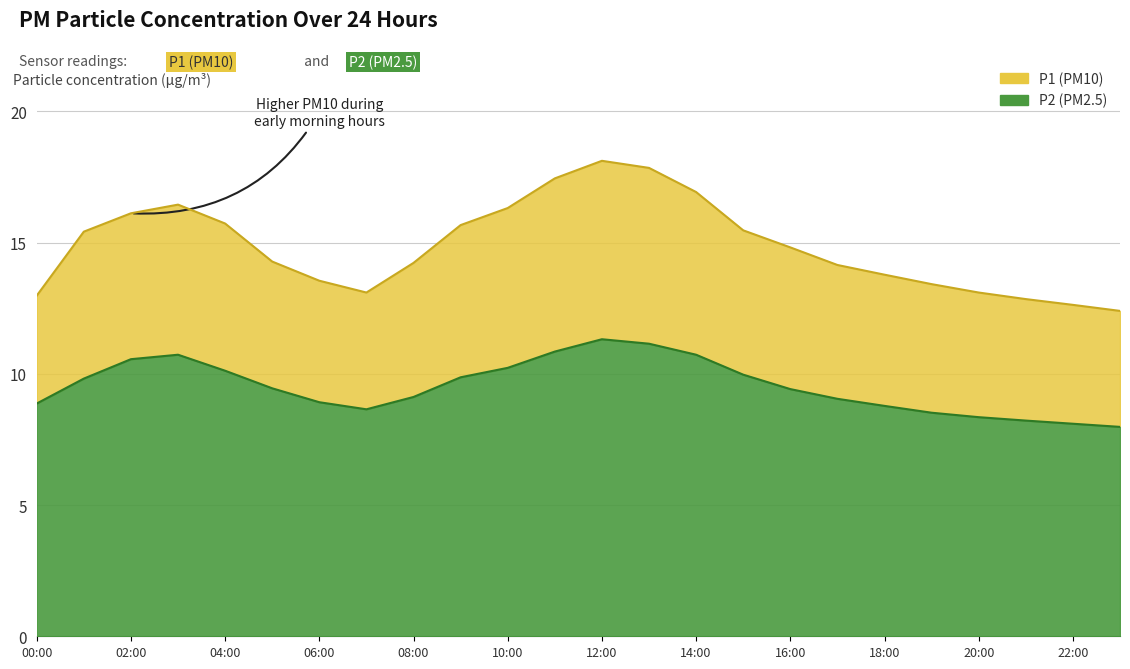

What is the difference between the P2 values at 07:00 and 11:00?

2.2